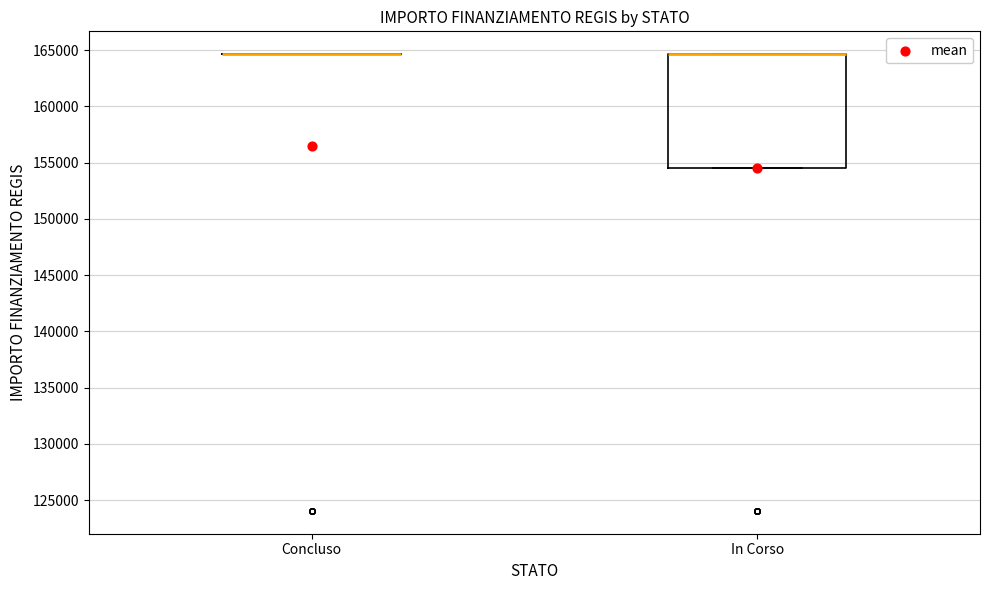

Where is the lower edge of the box for In Corso on the y-axis? The values are not printed on the chart, so give them approximately, as read against the axis.

154500